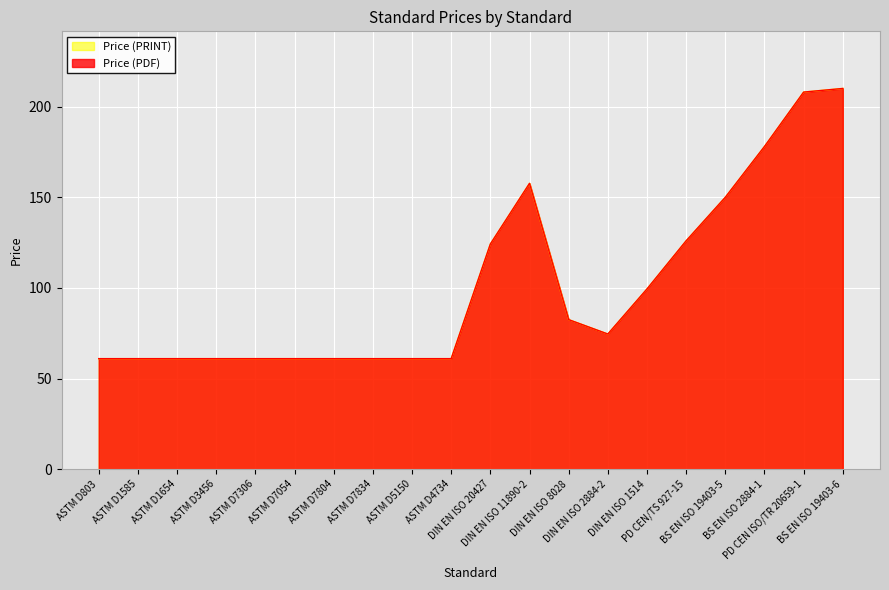

True or false: Price (PRINT) and Price (PDF) intersect in this chart.

False